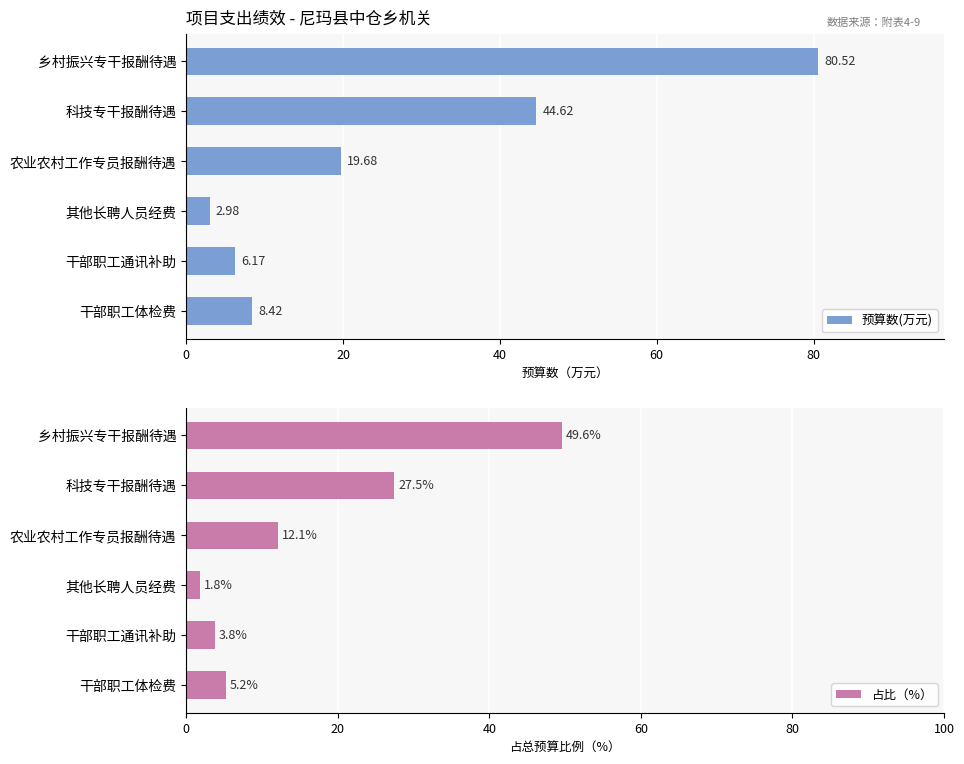

How many data points in 占比（%） are less than 12?

3